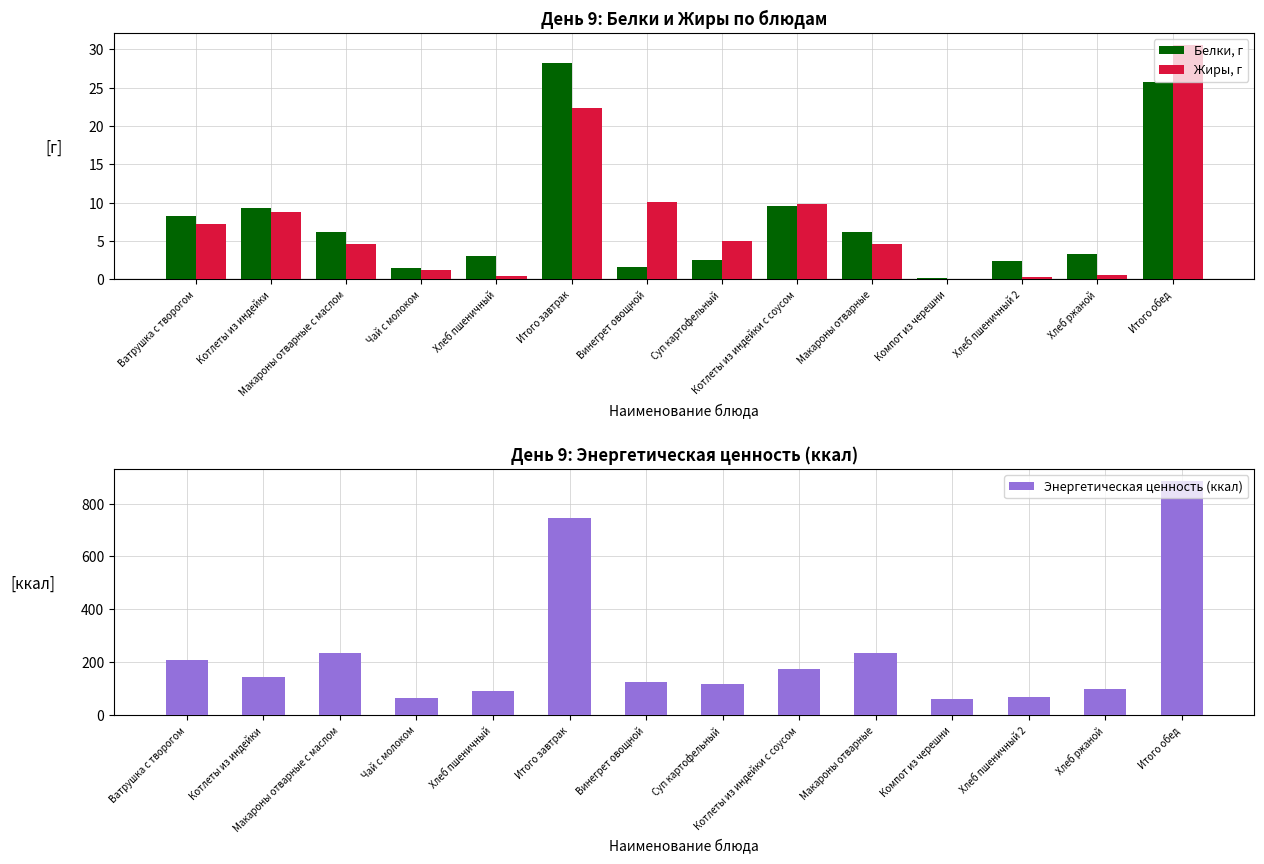

Reading right to left, transcribe all the data shown in this chart.

Белки, г: 25.8	3.3	2.4	0.2	6.2	9.6	2.6	1.6	28.2	3.0	1.4	6.2	9.3	8.3
Жиры, г: 30.6	0.6	0.3	0.0	4.6	9.9	5.0	10.2	22.3	0.4	1.2	4.6	8.8	7.2
Энергетическая ценность (ккал): 886.9	97.9	70.1	62.7	235.2	175.5	118.3	127.1	746.5	93.0	66.6	235.2	144.7	207.0